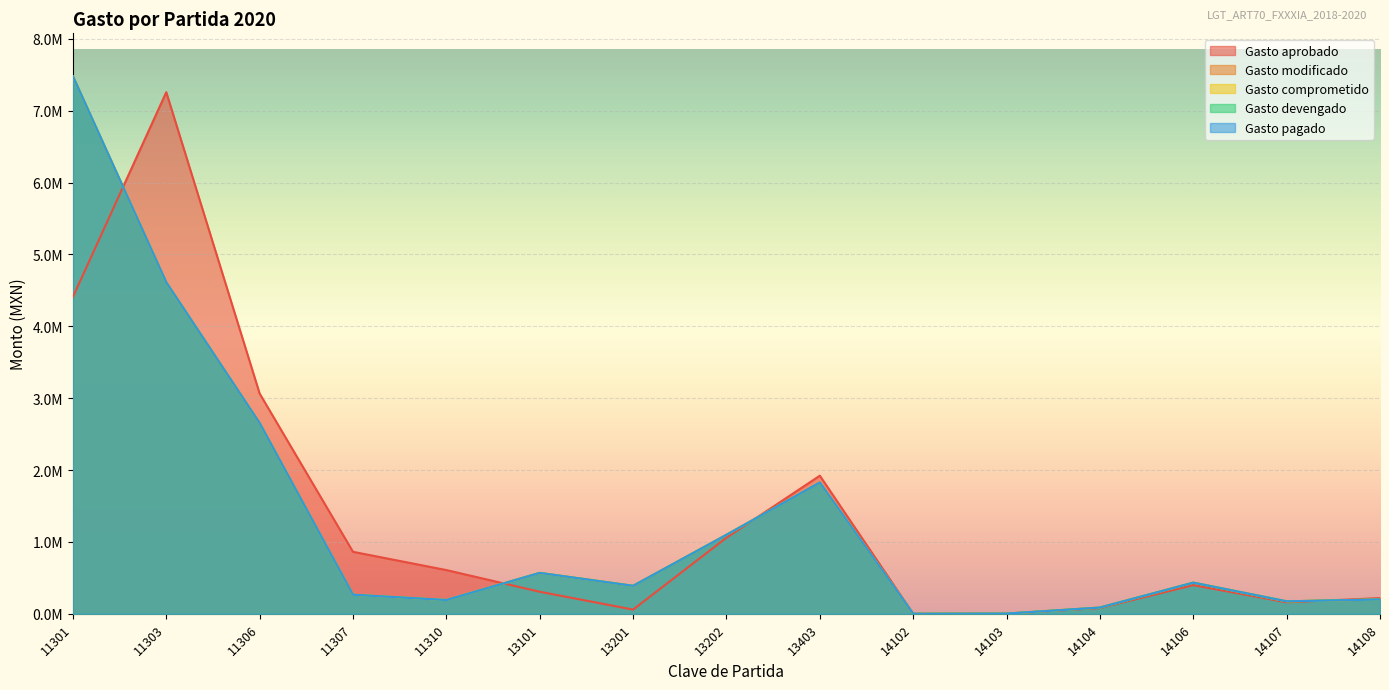

What is the difference between the maximum and minimum values in the Gasto pagado series?

7478434.3